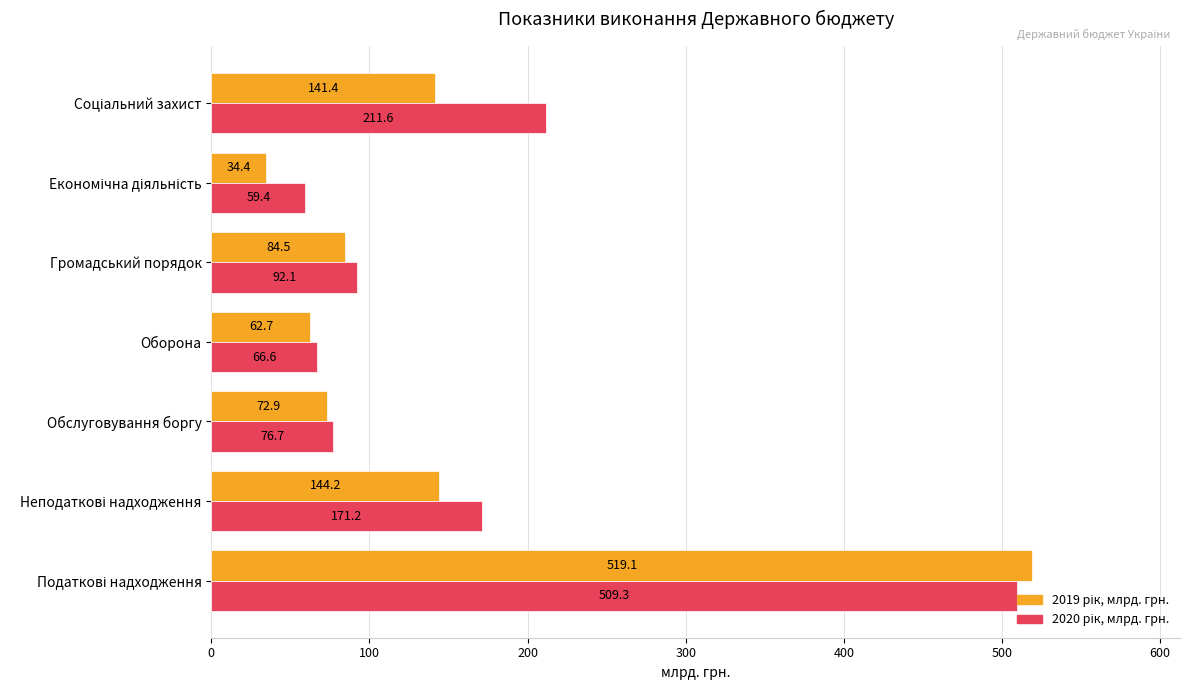

What is the maximum value shown in the chart?

519.1